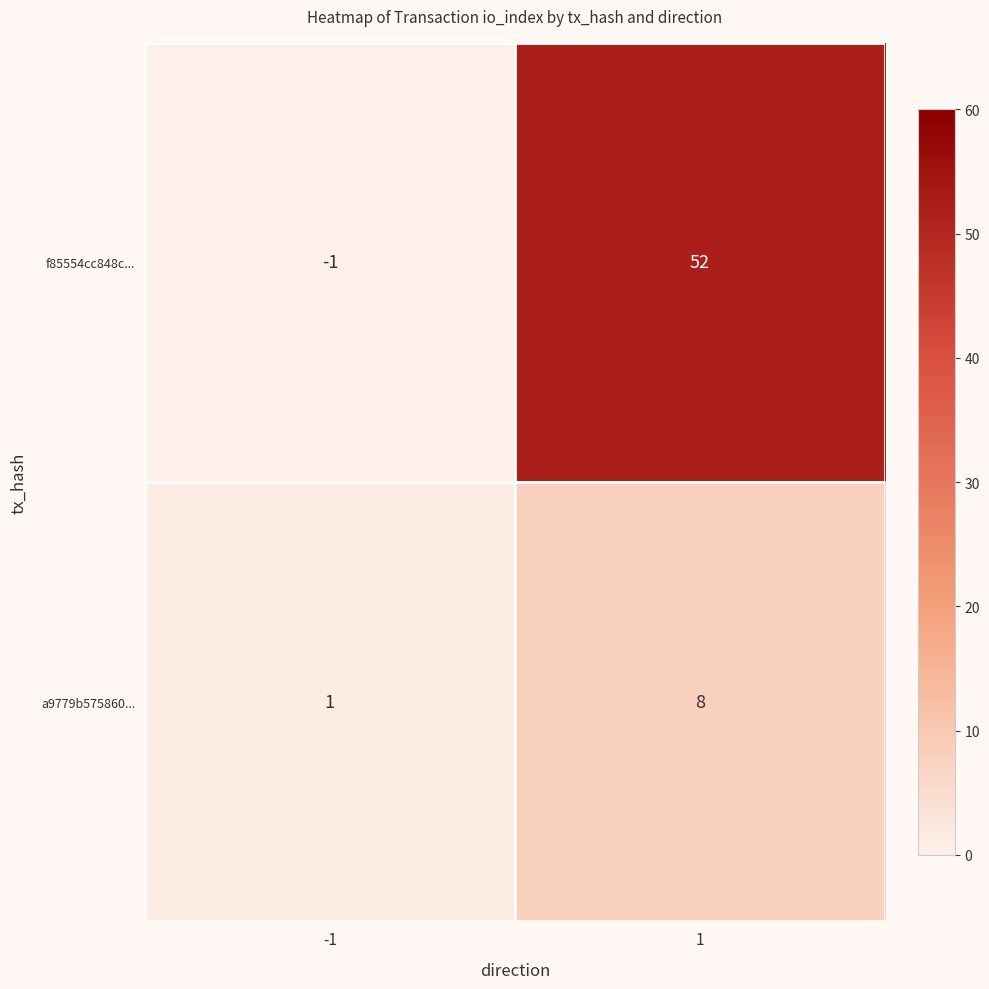

How many data points in a9779b575860... are less than 8?

1